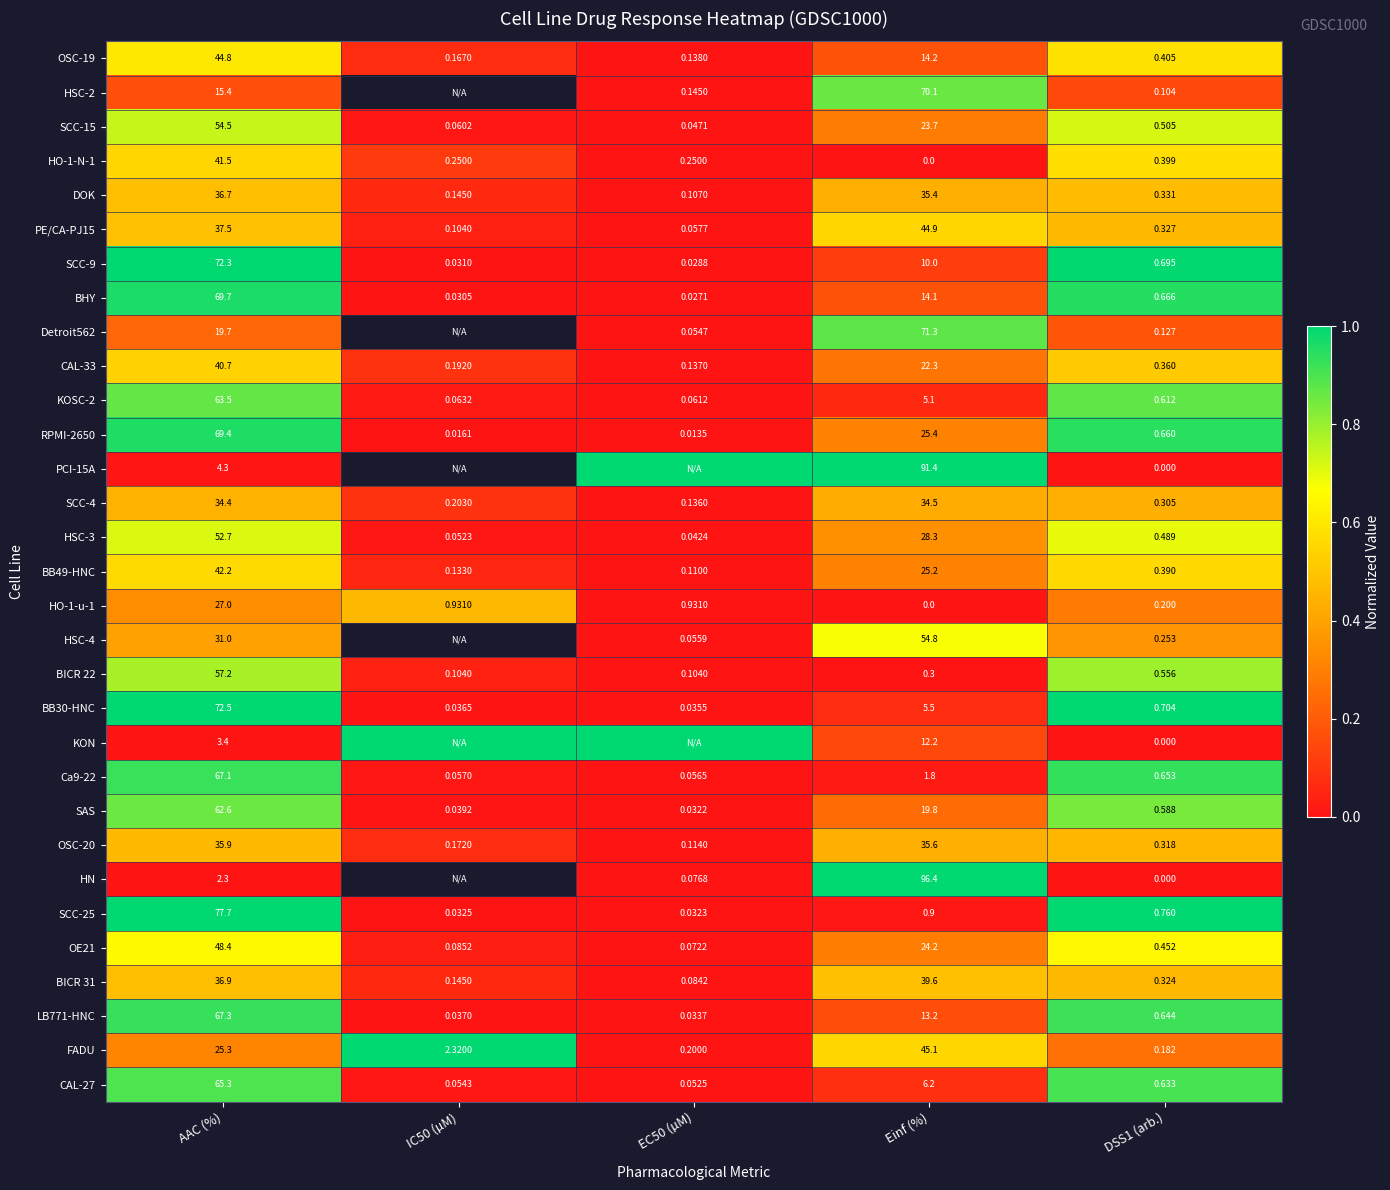

How many data points in FADU are less than 2?

2